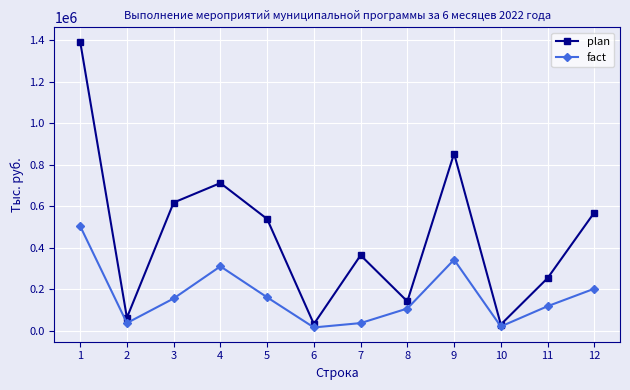

At which category is the sum across all series the highest?

1